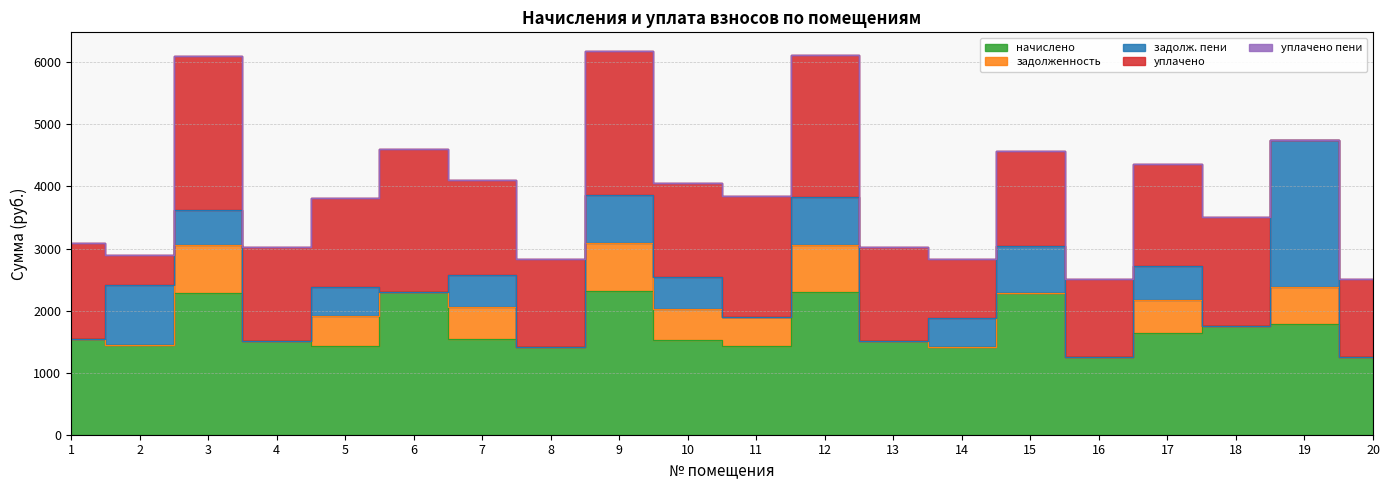

True or false: задолженность has more than 1 interior local peaks.

True